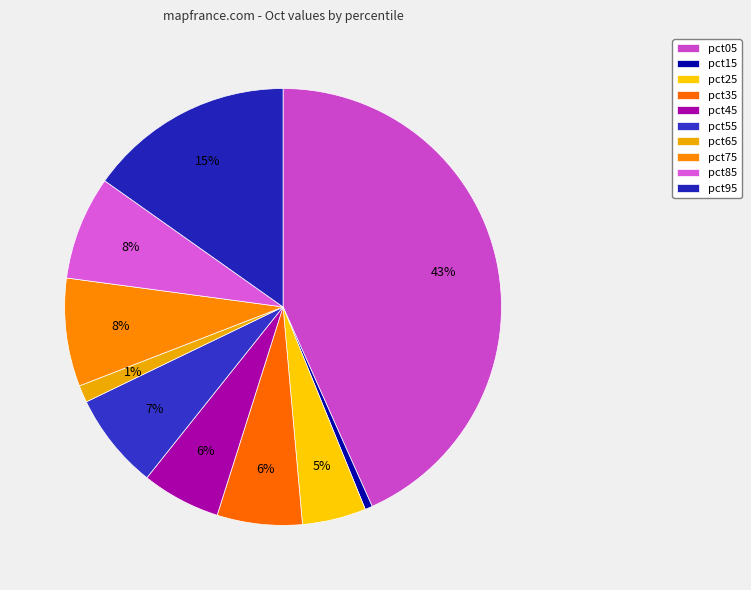

Is it true that pct15 is 14% of the pie?

False